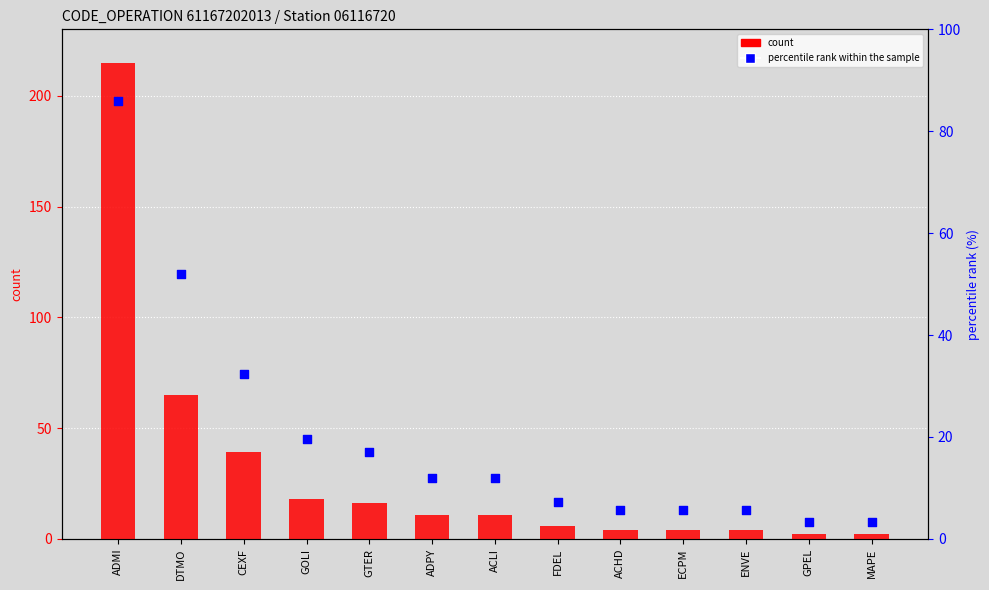

What is the total value across all series at ENVE?

9.6